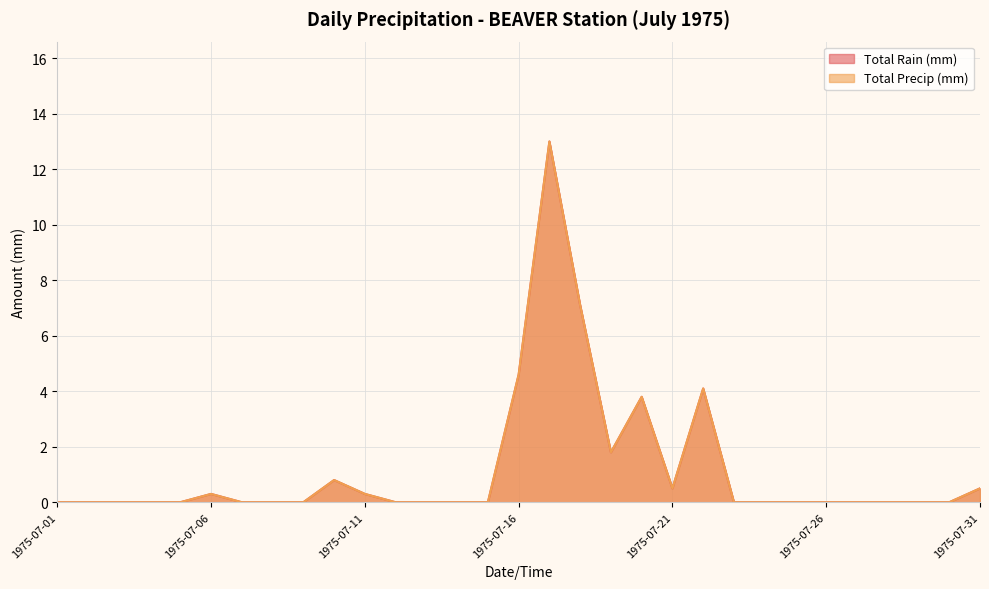

How many lines are shown in the chart?

2